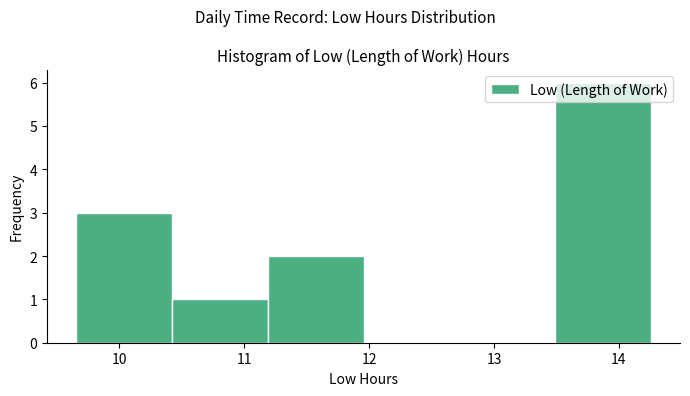

Reading left to right, transcribe this chart: for each bar, give the range it covers on the x-axis and its height. Neither the bar edges nor the heights are printed on the chart, so give them approximately, as read against the axes.

9.7 to 10.4: 3
10.4 to 11.2: 1
11.2 to 12.0: 2
12.0 to 12.7: 0
12.7 to 13.5: 0
13.5 to 14.3: 6